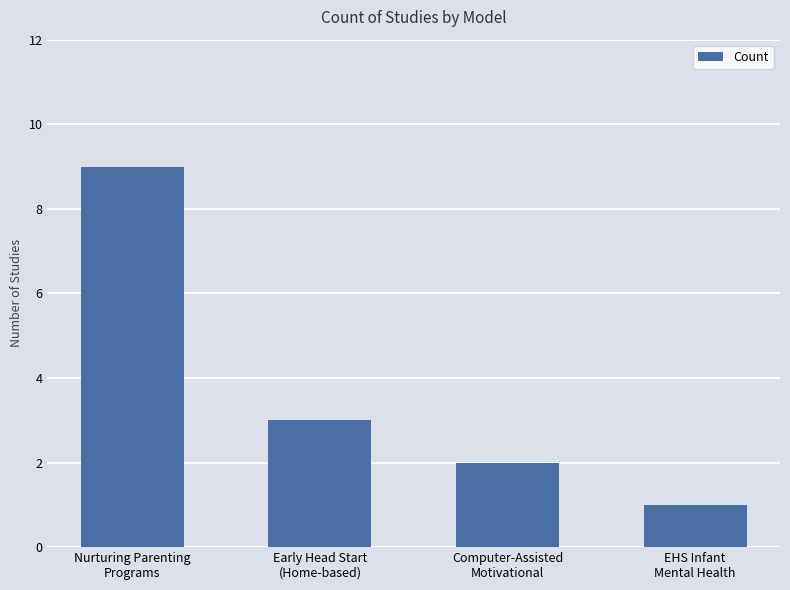

At which label is the value closest to 5?

Early Head Start
(Home-based)